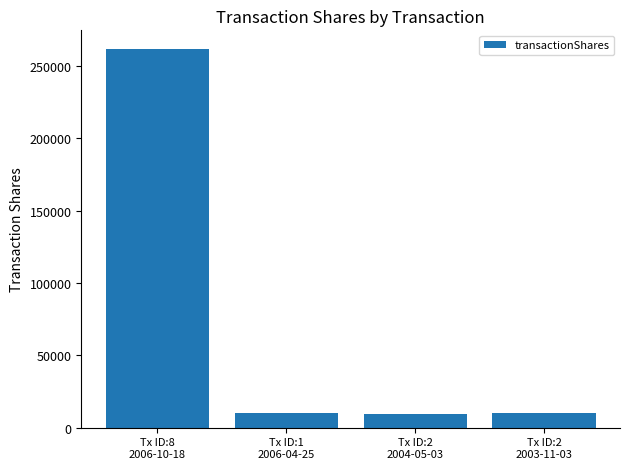

Is it true that the value at Tx ID:8
2006-10-18 is 427835?

False